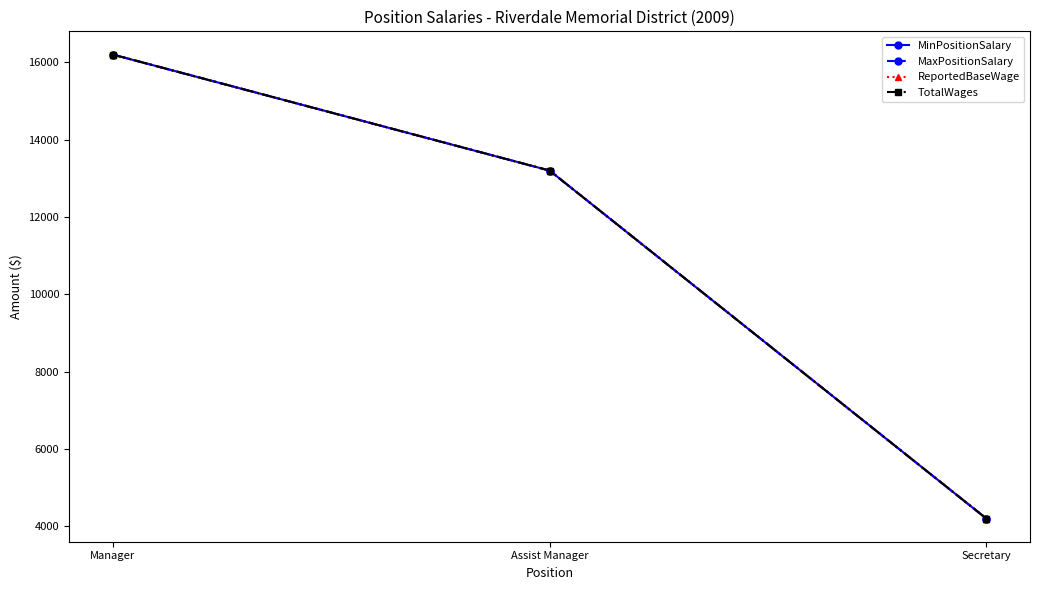

Does the chart have visible grid lines?

No